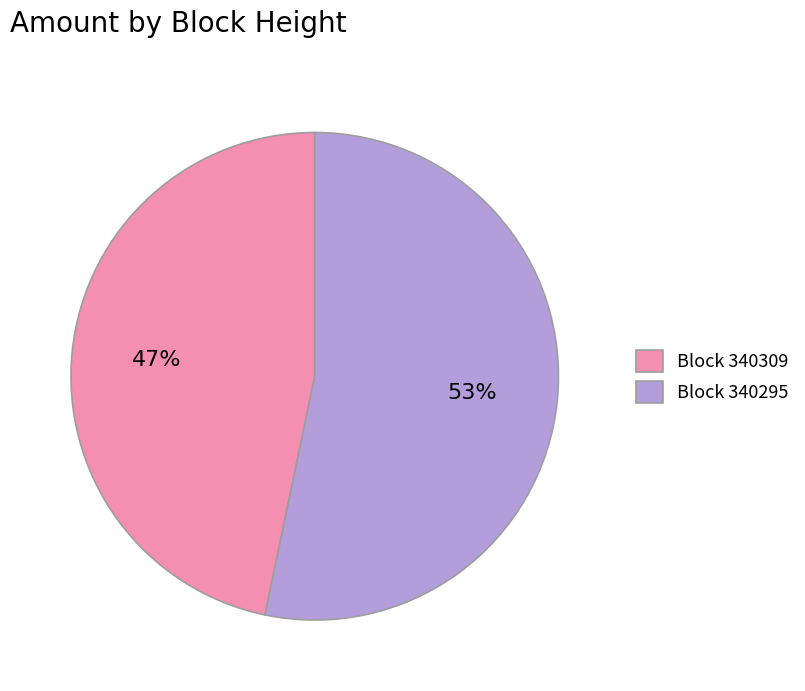

Is the sum of Block 340309 and Block 340295 greater than half?

Yes